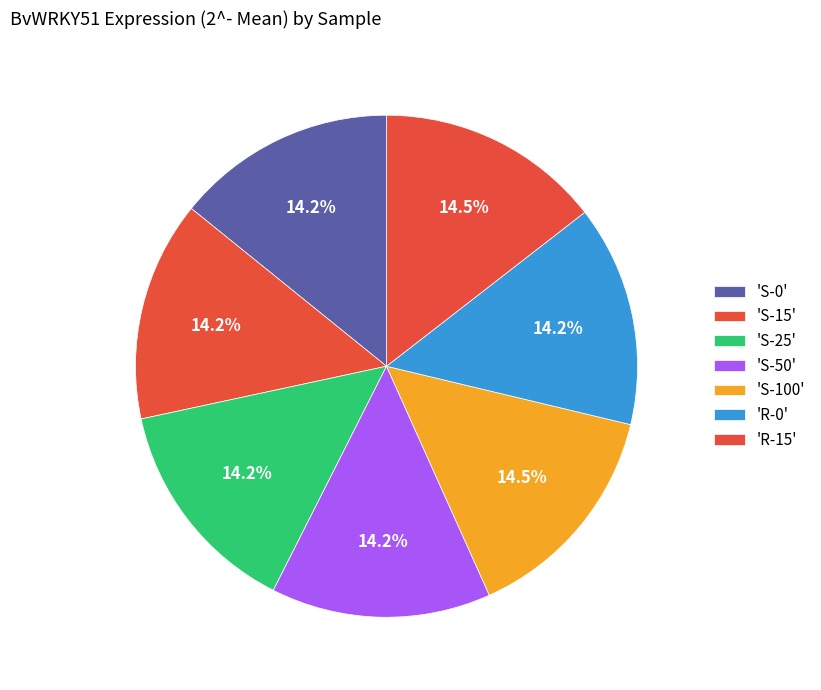

Which slice is the smallest?

S-50